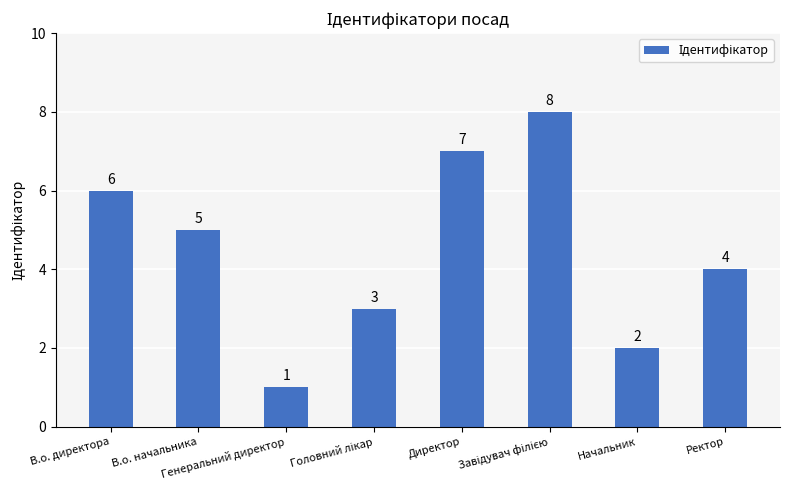

What is the value of the 1st bar from the left?

6